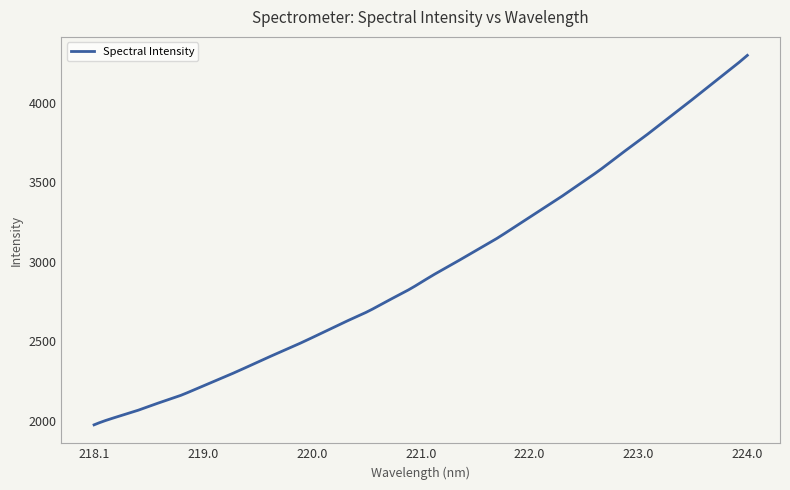

What is the difference between the maximum and minimum values?

2327.0